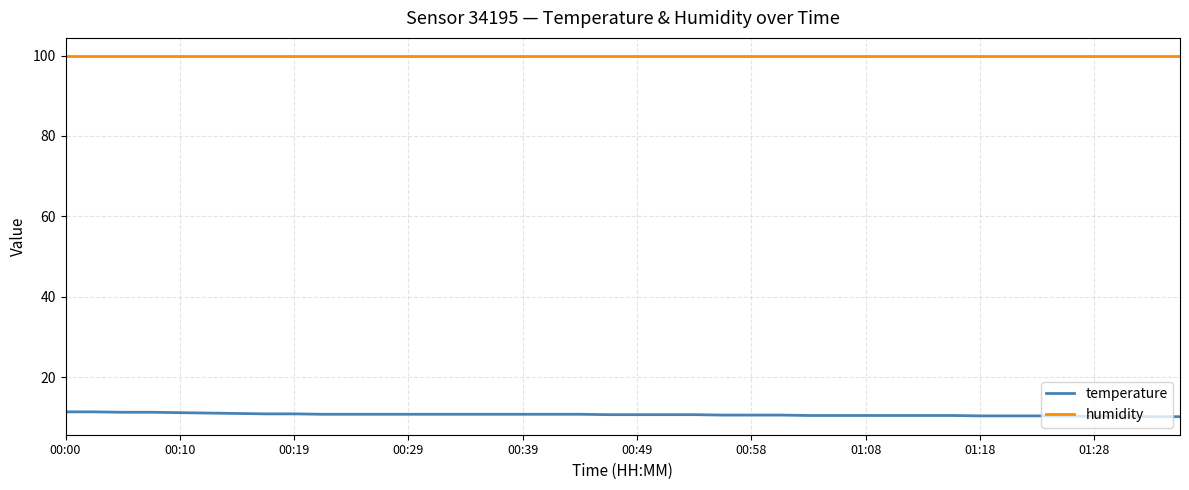

Which series has the largest total across all categories?

humidity